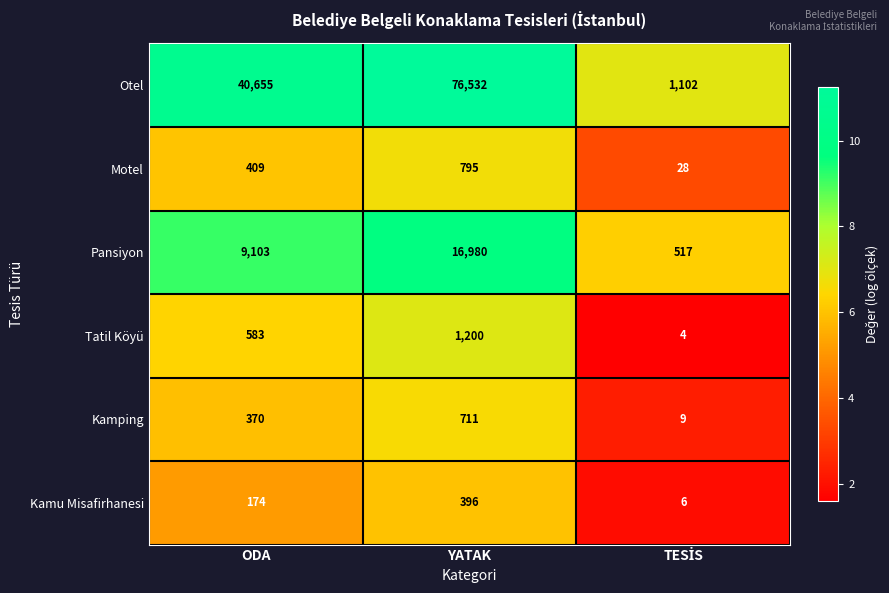

True or false: Kamping has a value of 603 at ODA.

False